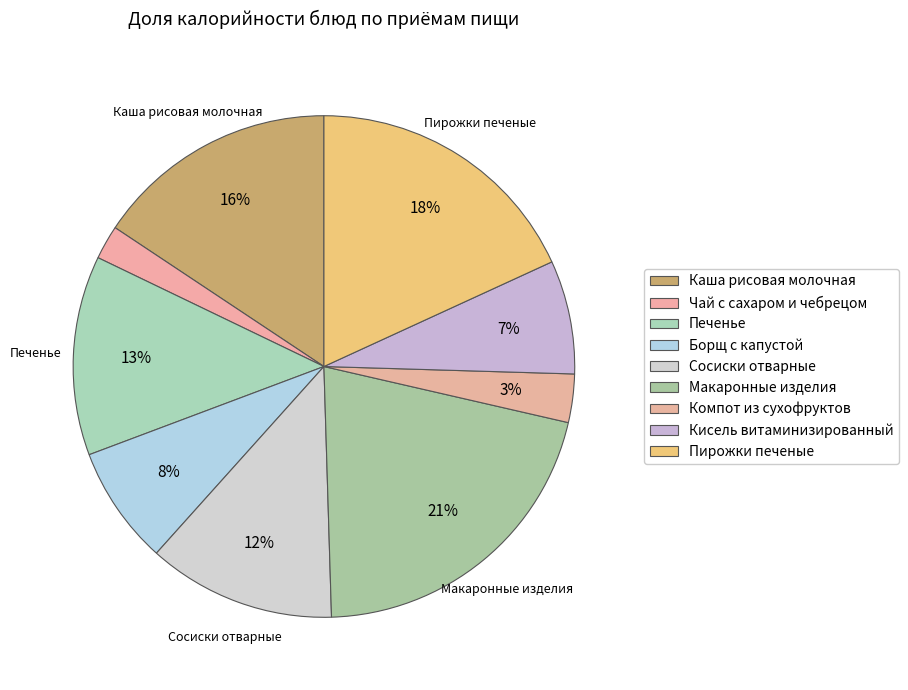

What is the smallest slice in the pie chart?

Чай с сахаром и чебрецом